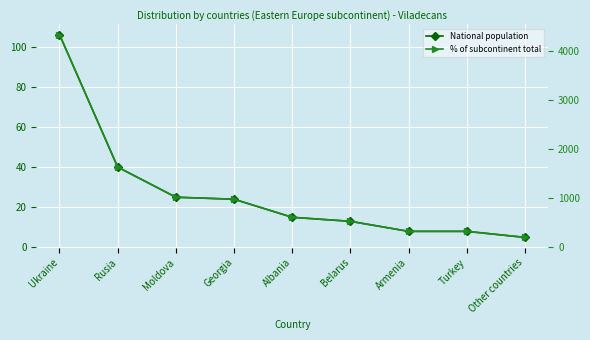

How many lines are shown in the chart?

2